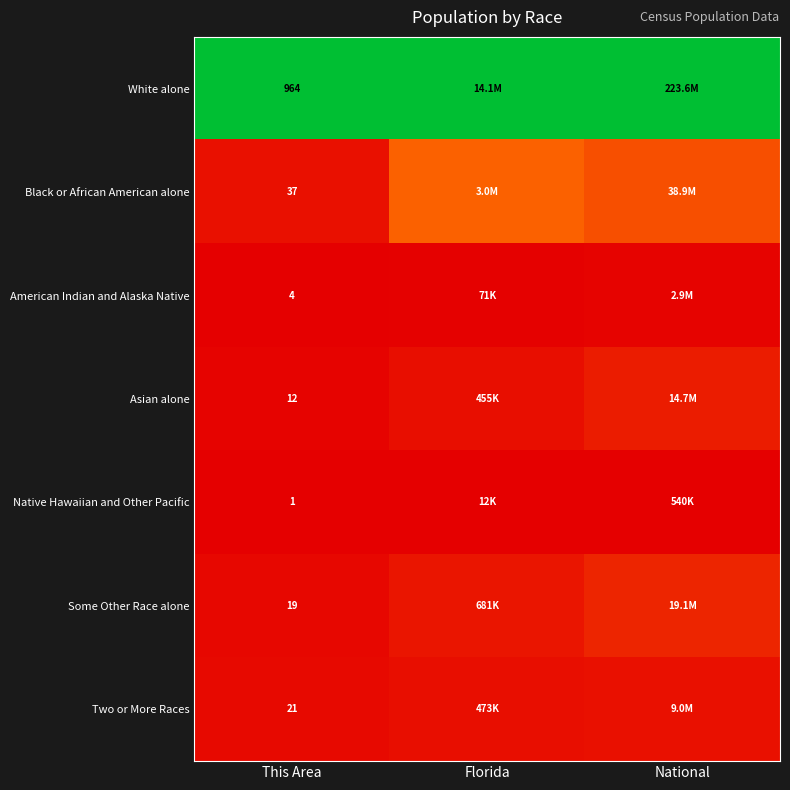

How many data points does each series have?

3